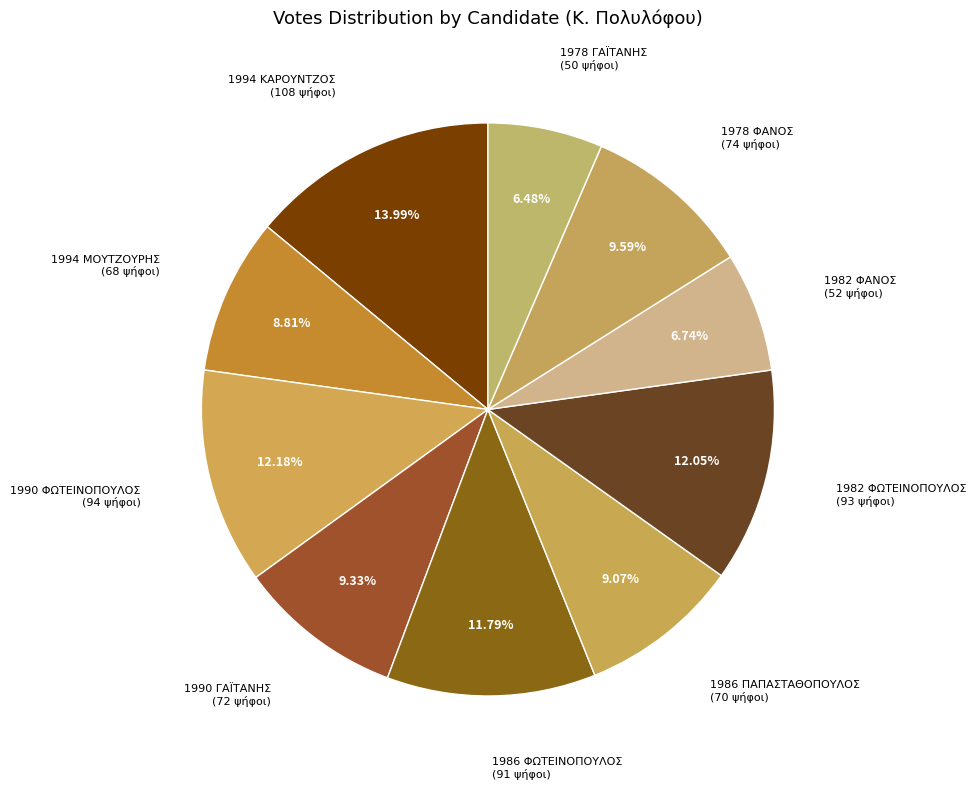

Count the number of slices in the pie.

10